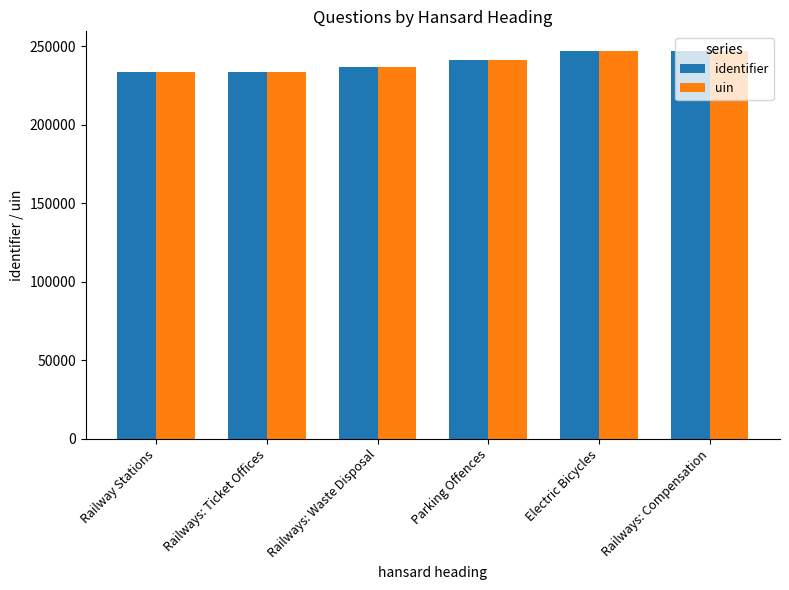

What is the sum of all uin values?

1439313